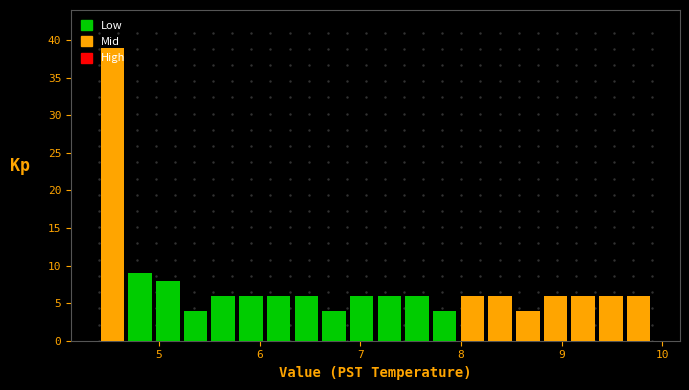

Read against the x-axis, roughly where is the centre of the tallest bar?

4.5